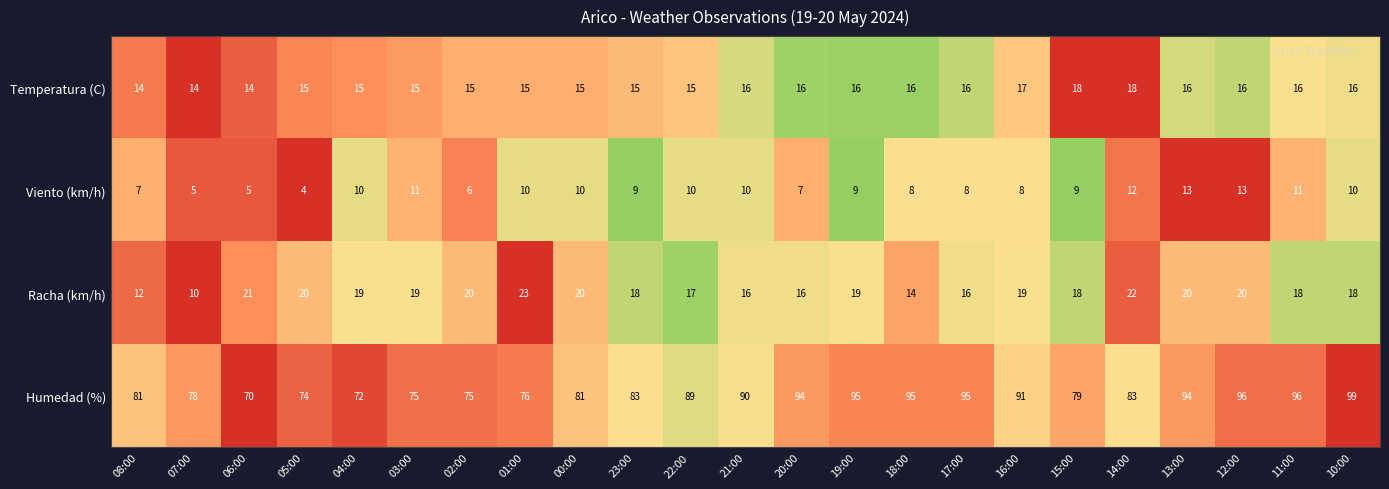

The Viento (km/h) series shows 11 at 03:00. True or false?

True